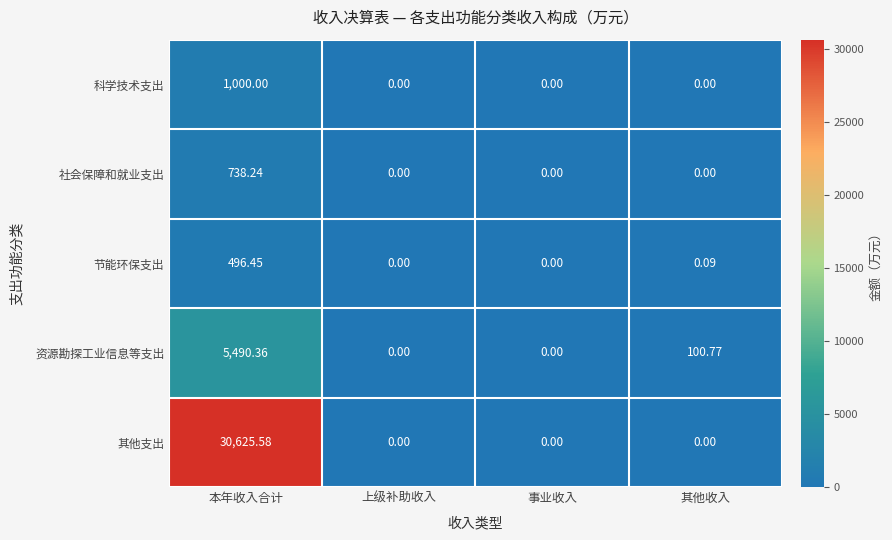

At which category is the sum across all series the highest?

本年收入合计